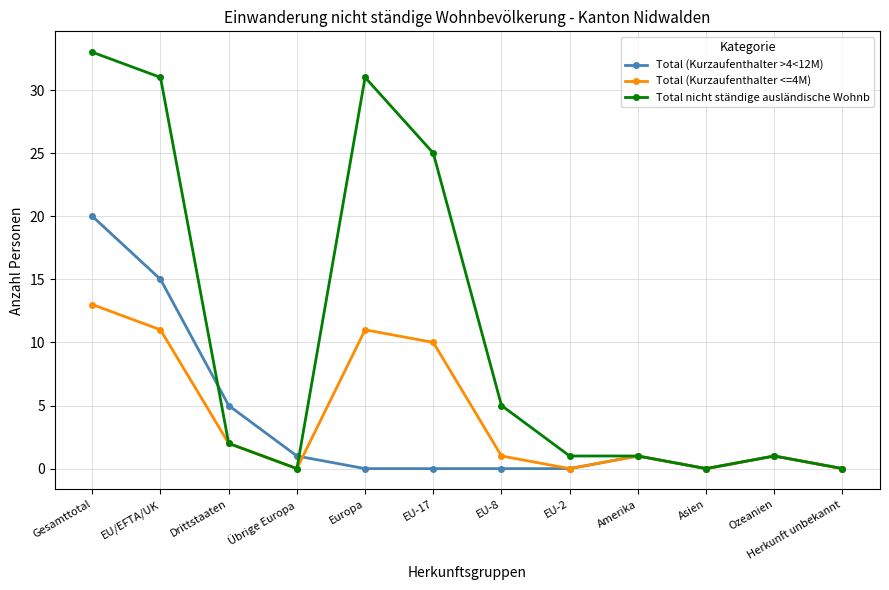

What is the total value across all series at Ozeanien?

3